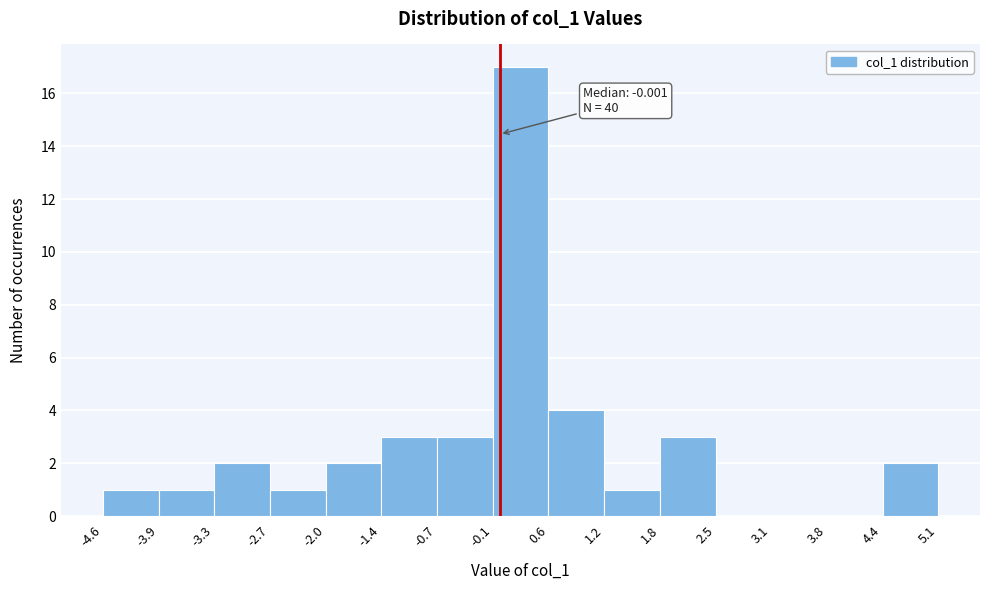

Over which range of the x-axis is the bar tallest?

-0.1 to 0.6